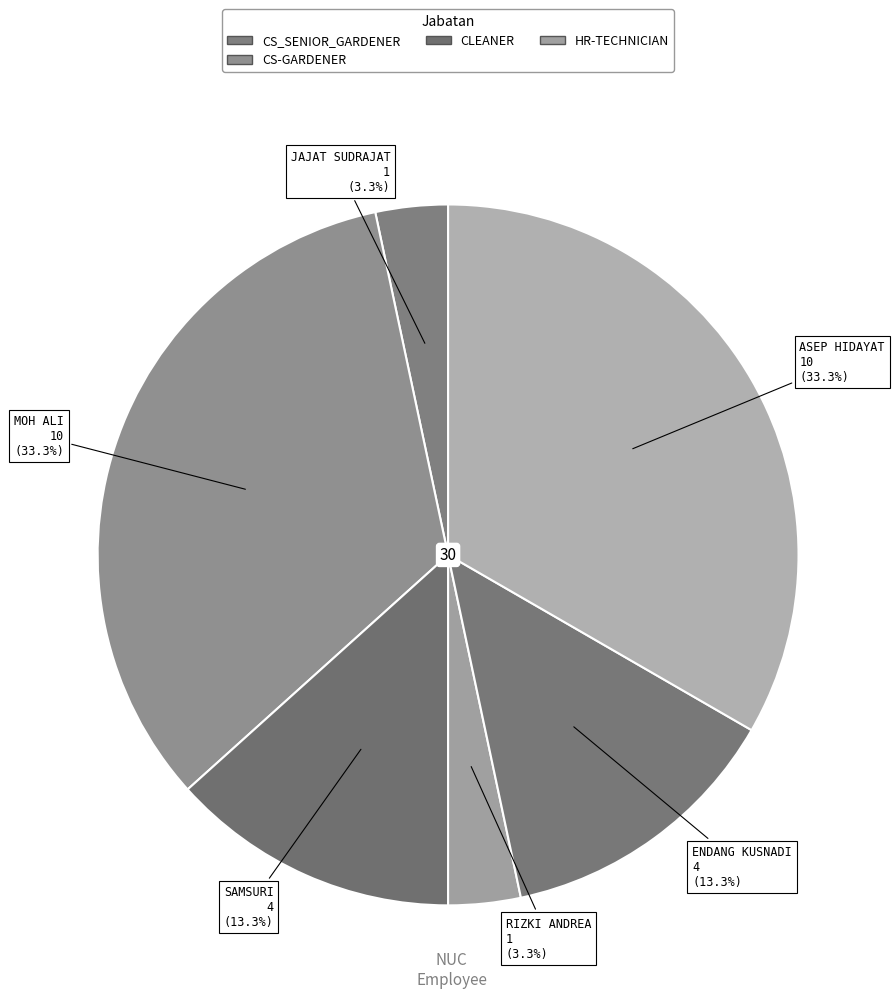

How many segments does this pie chart have?

6